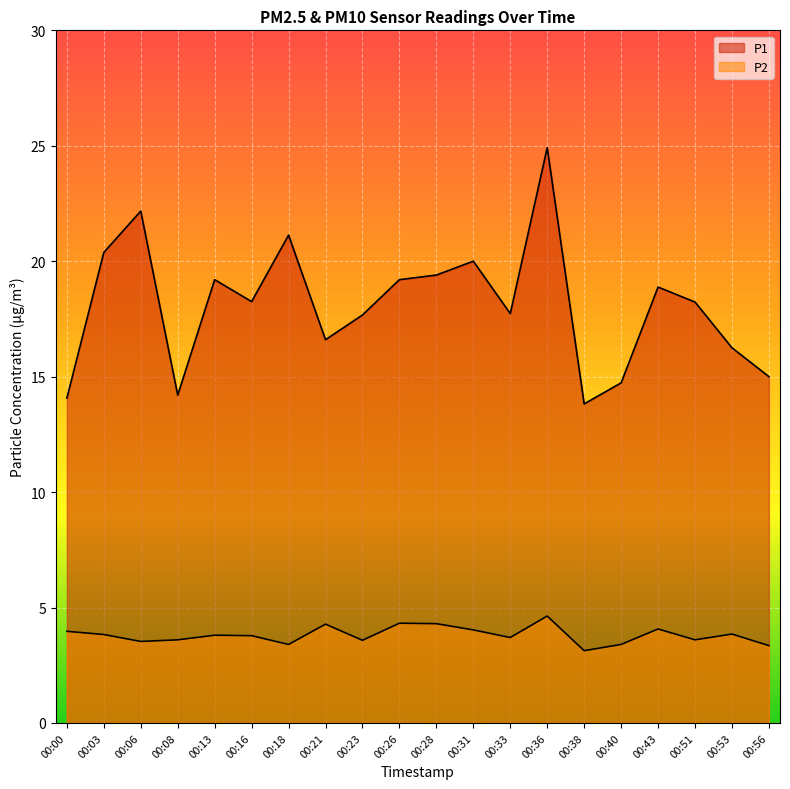

What is the average value of the P1 series?

18.1